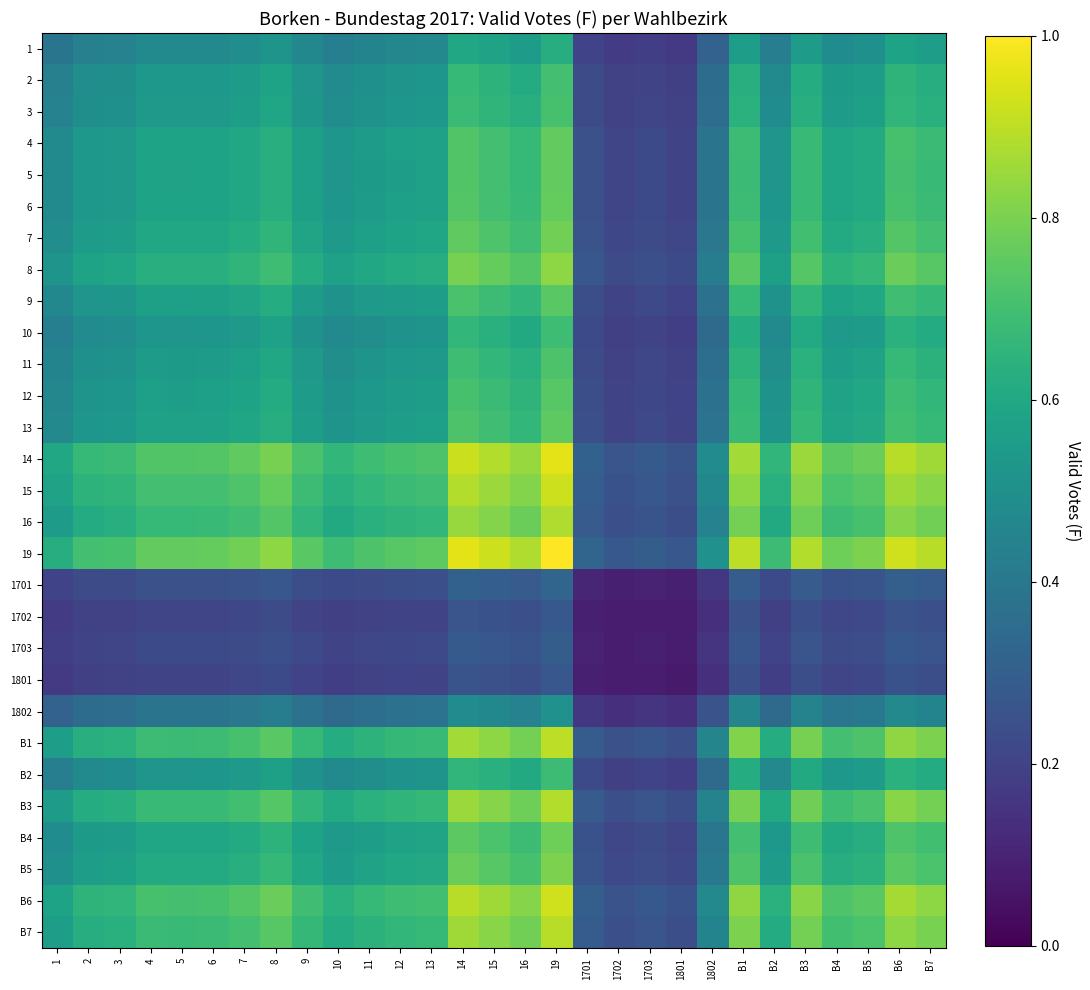

Between 8 and 11, which is larger?

8